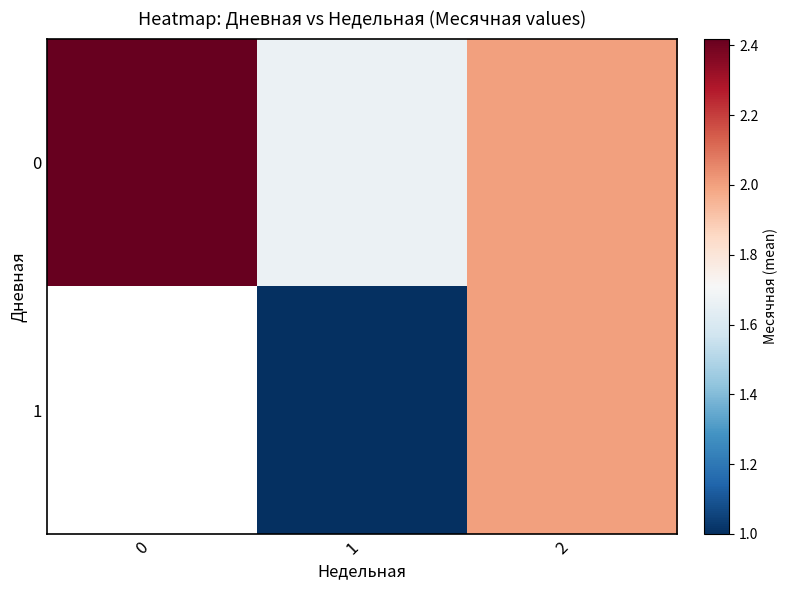

Is the value of 1 at 2 greater than the value of 0 at 0?

No